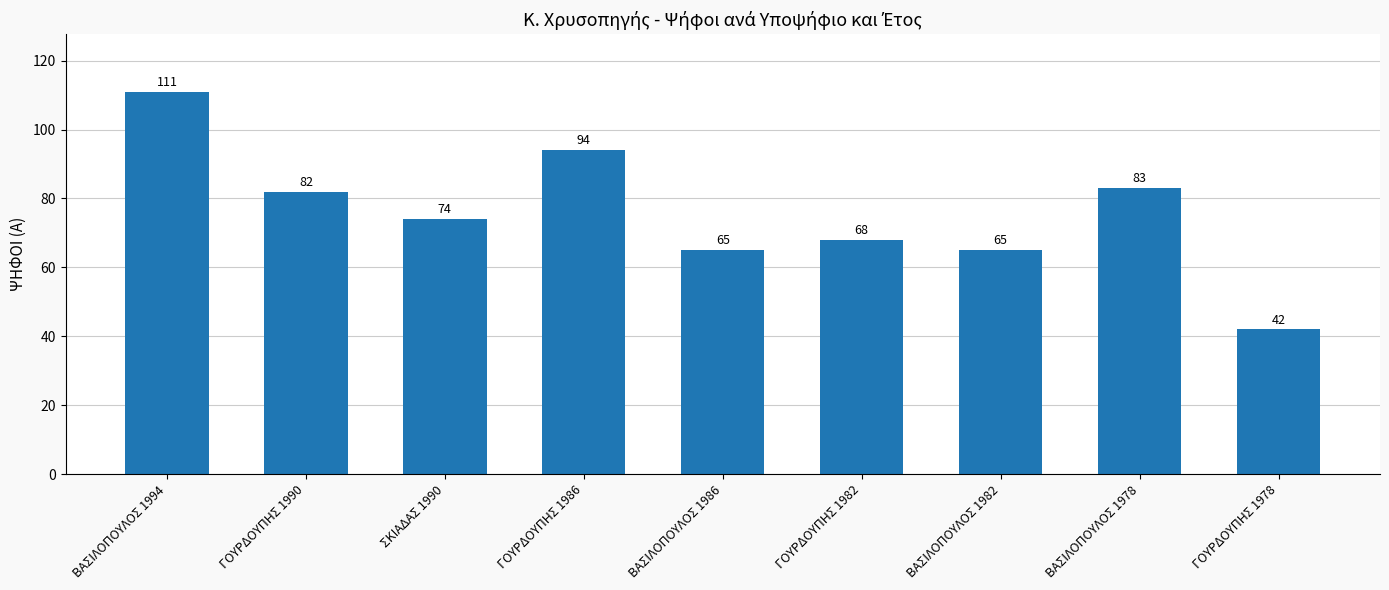

Reading left to right, extract all data points from this chart.

ΒΑΣΙΛΟΠΟΥΛΟΣ 1994=111	ΓΟΥΡΔΟΥΠΗΣ 1990=82	ΣΚΙΑΔΑΣ 1990=74	ΓΟΥΡΔΟΥΠΗΣ 1986=94	ΒΑΣΙΛΟΠΟΥΛΟΣ 1986=65	ΓΟΥΡΔΟΥΠΗΣ 1982=68	ΒΑΣΙΛΟΠΟΥΛΟΣ 1982=65	ΒΑΣΙΛΟΠΟΥΛΟΣ 1978=83	ΓΟΥΡΔΟΥΠΗΣ 1978=42